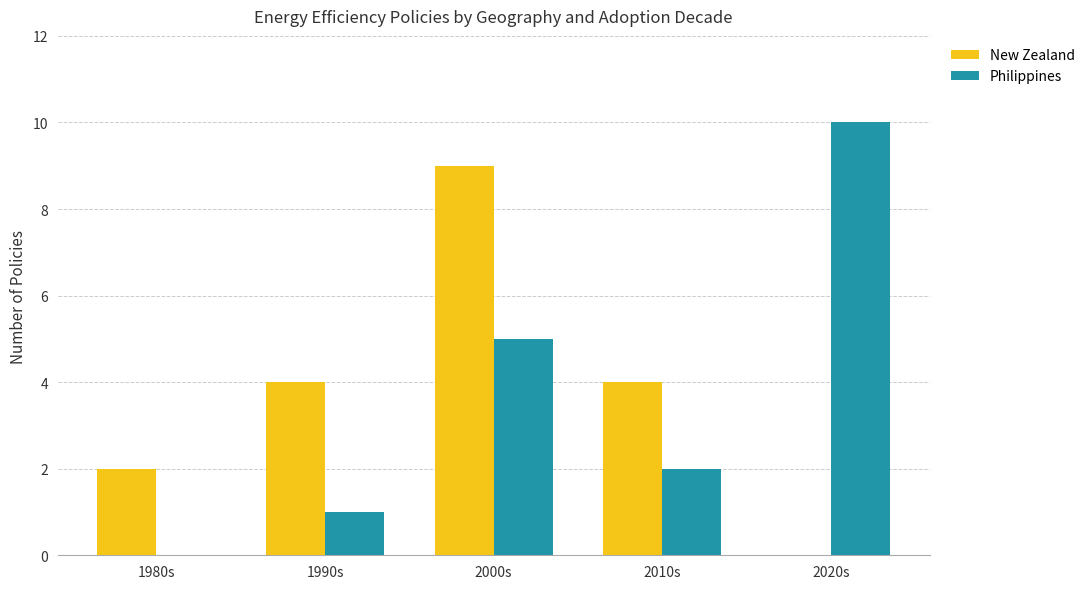

How many distinct data groups are displayed?

2